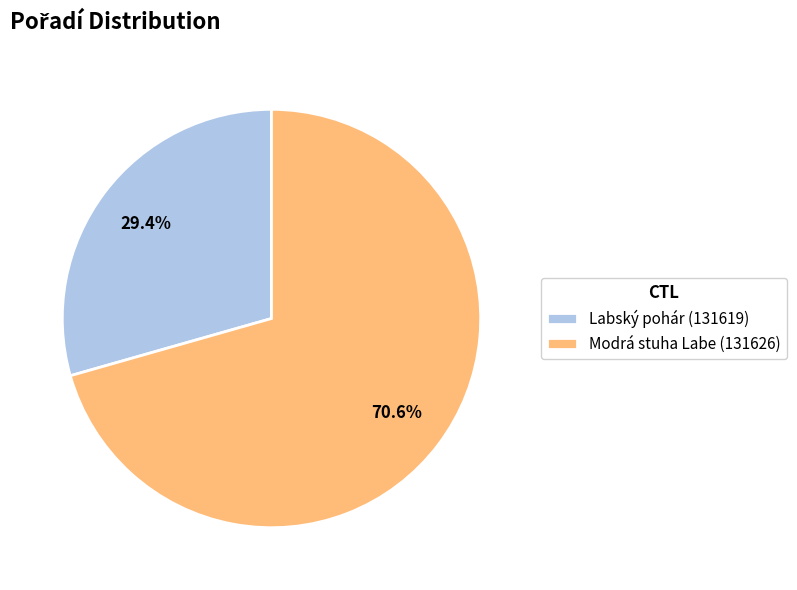

Which category has the smallest portion of the pie?

Labský pohár (131619)